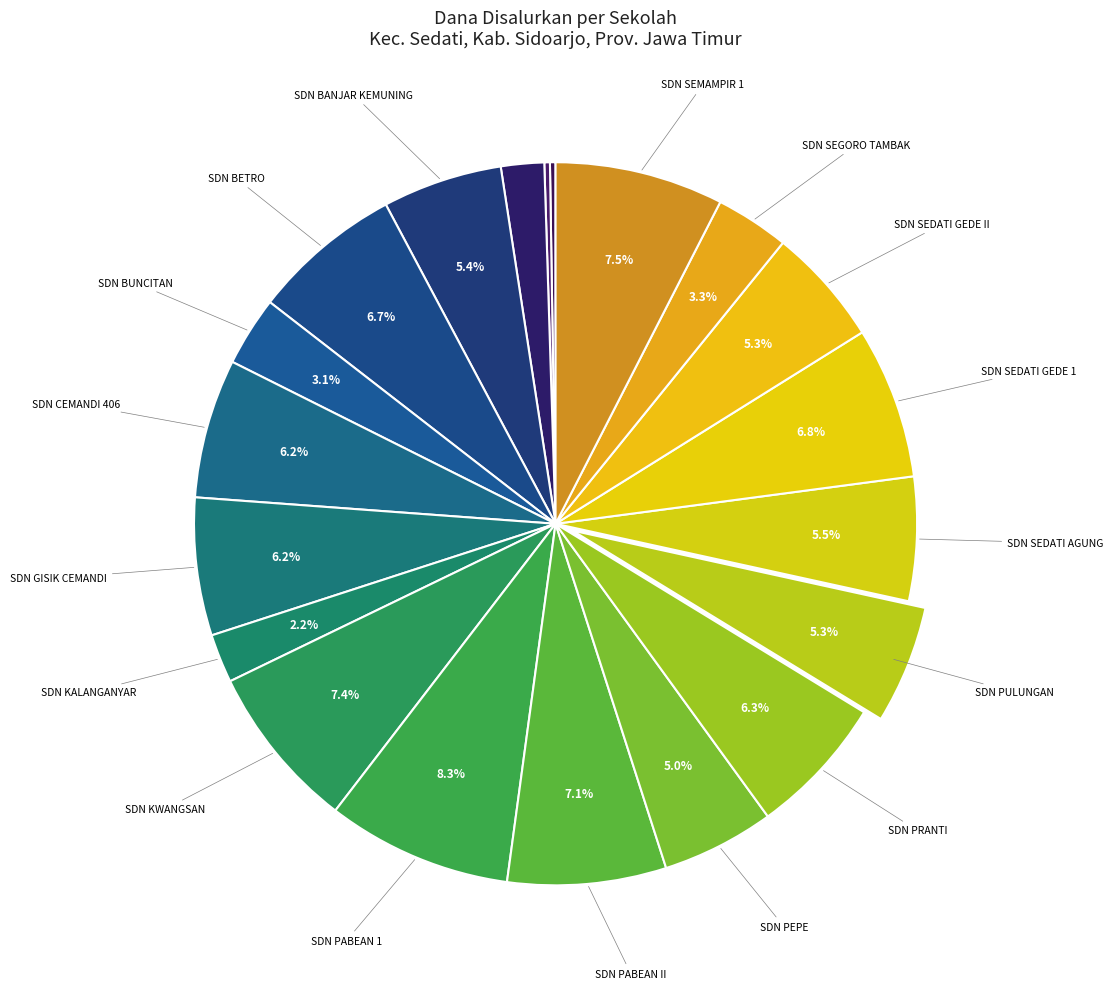

To the nearest percent, what is the average slice percentage?

5%